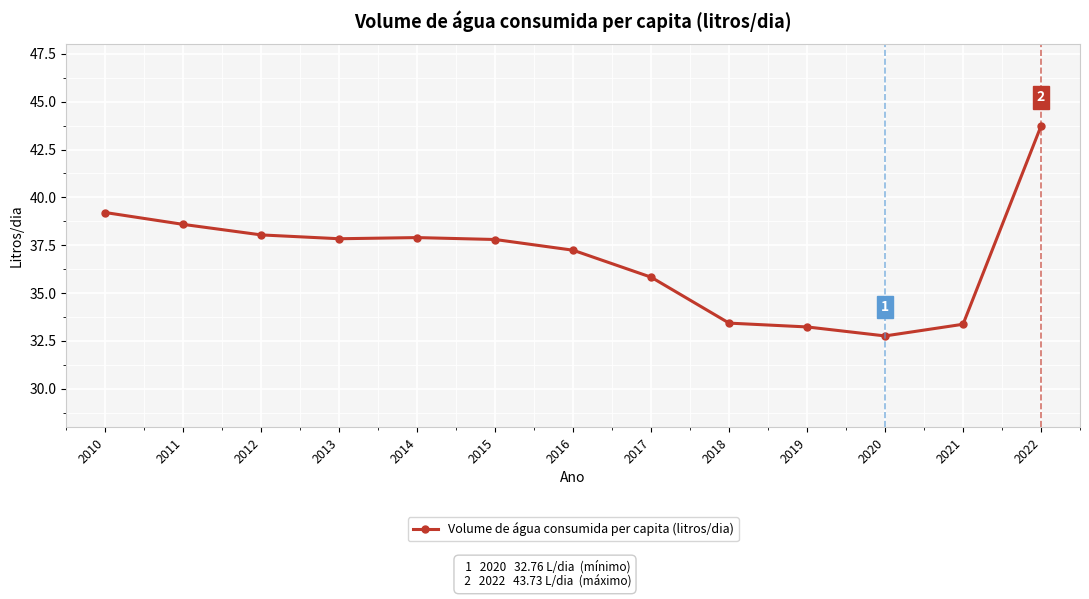

What is the average value?

36.8